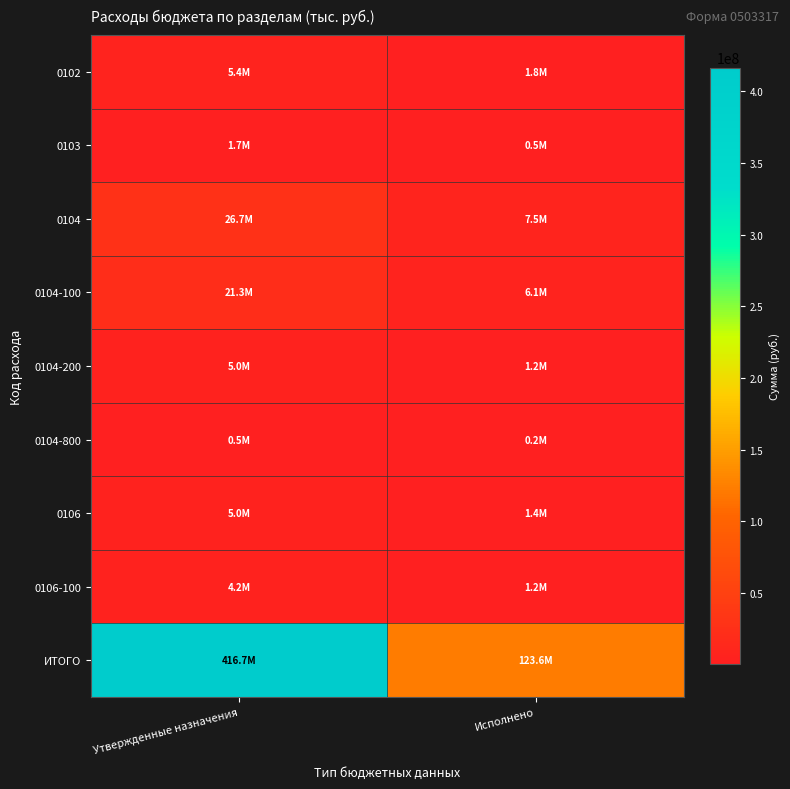

What is the minimum value shown in the chart?

173690.9